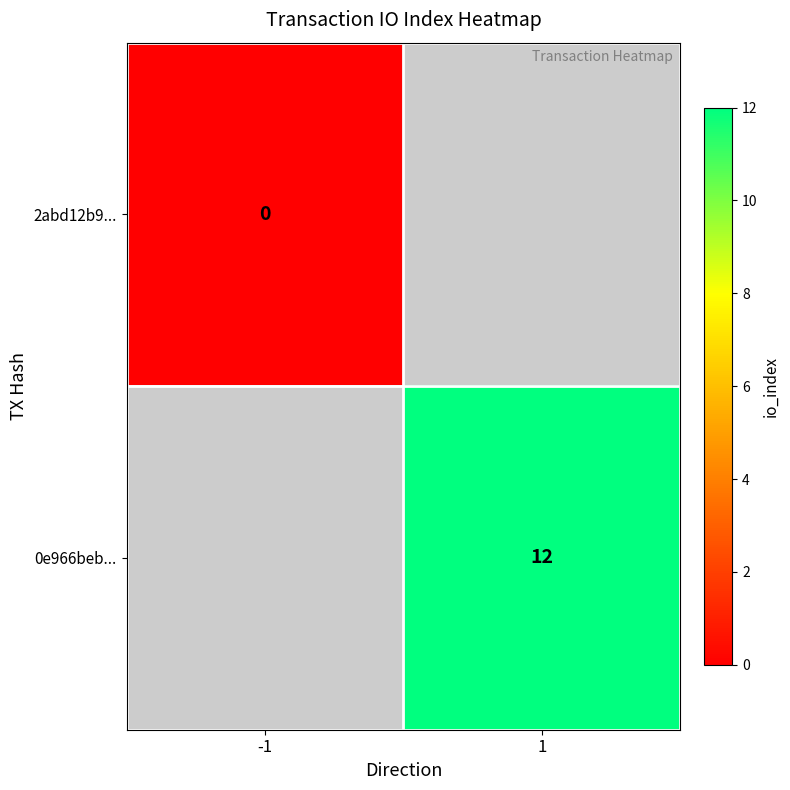

Count the number of categories in the chart.

2